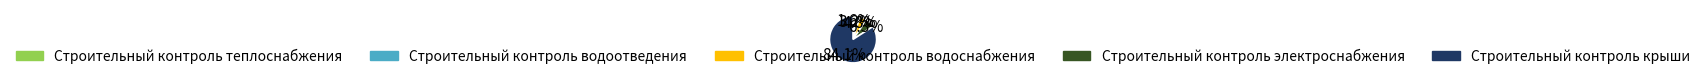

Count the number of slices in the pie.

5